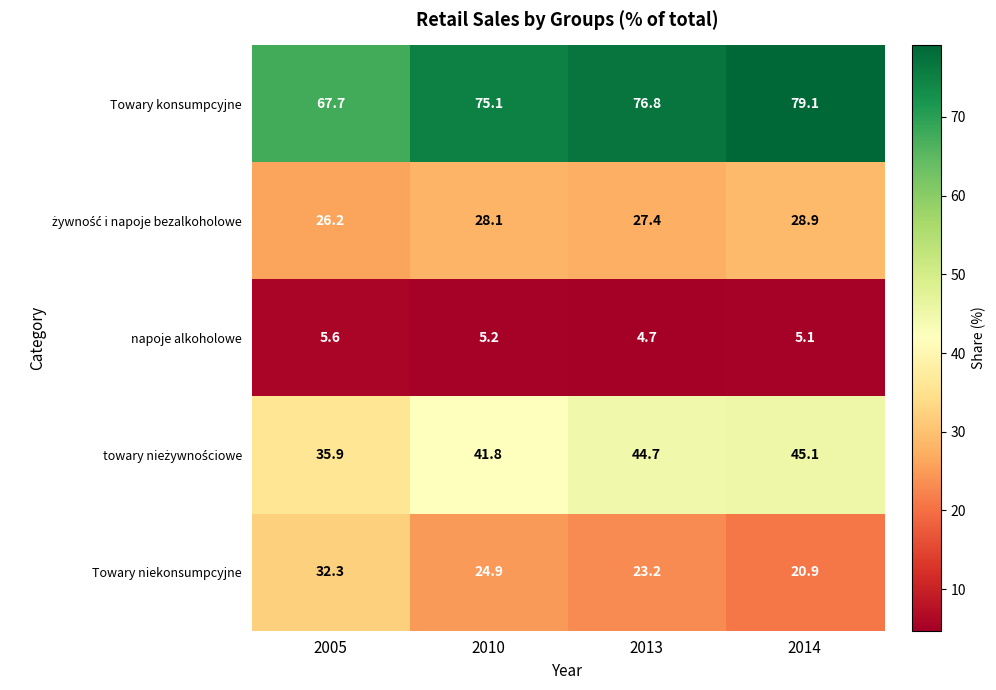

What is the spread (max minus min) of values at 2014?

74.0